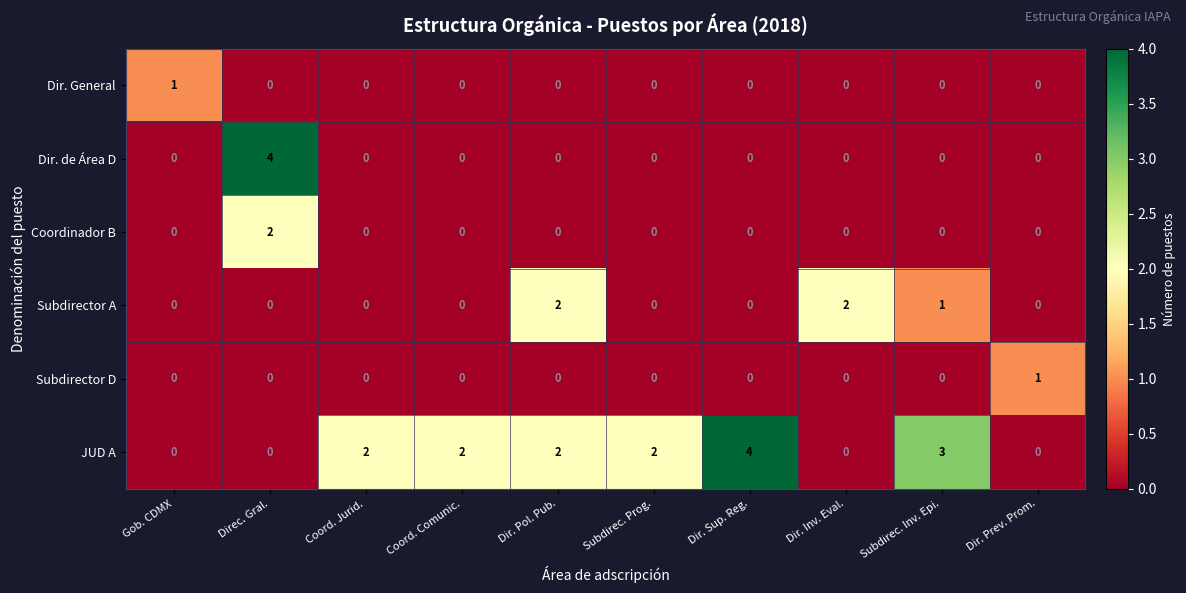

How many data points in Dir. de Área D are above 0?

1